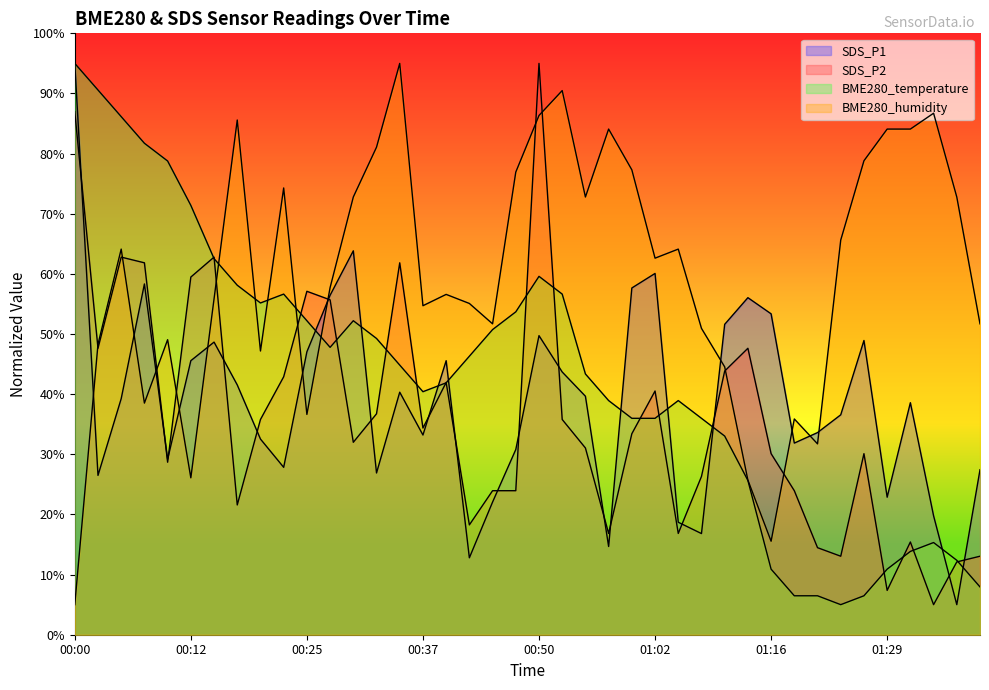

At which label is BME280_temperature closest to 50?

00:32